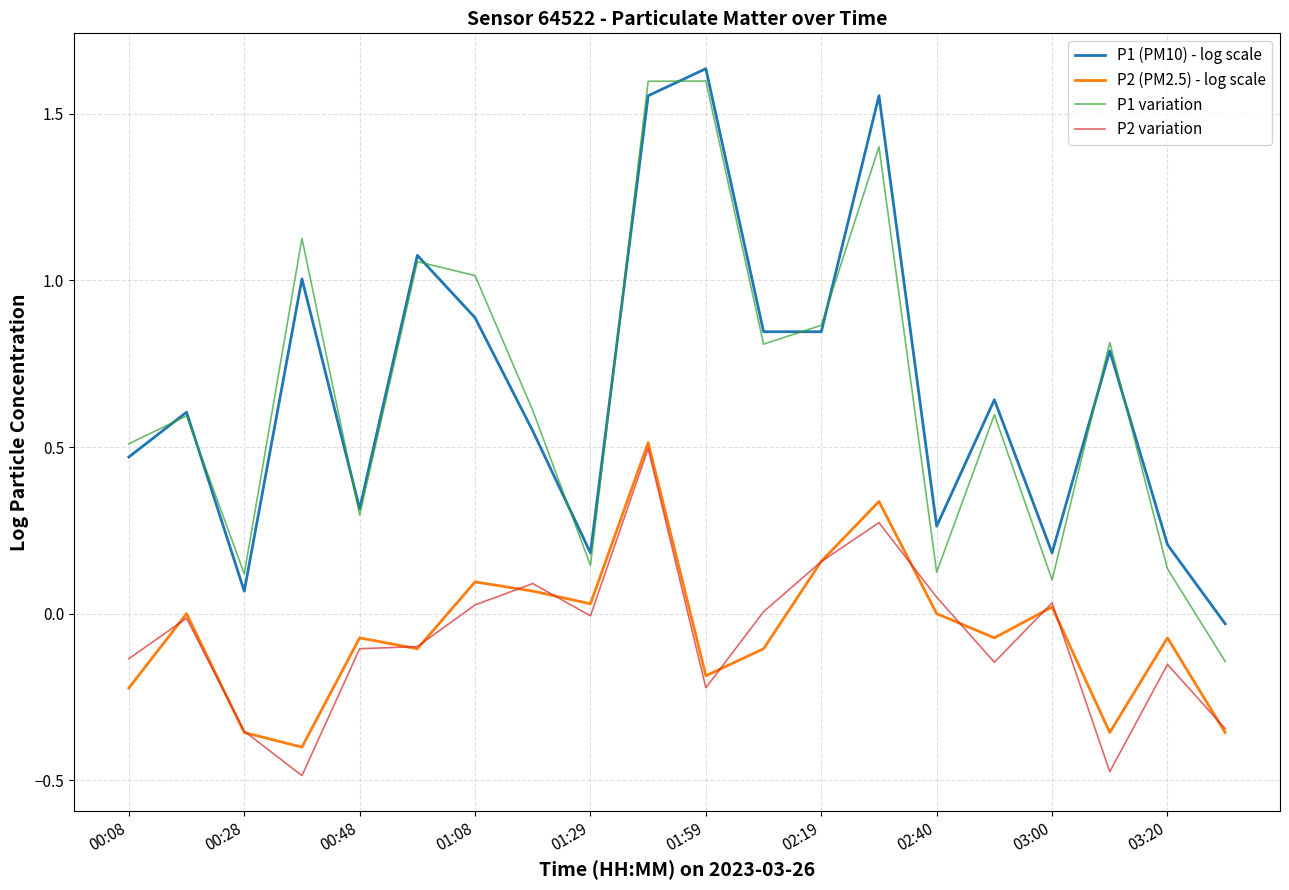

Does the chart have visible grid lines?

Yes